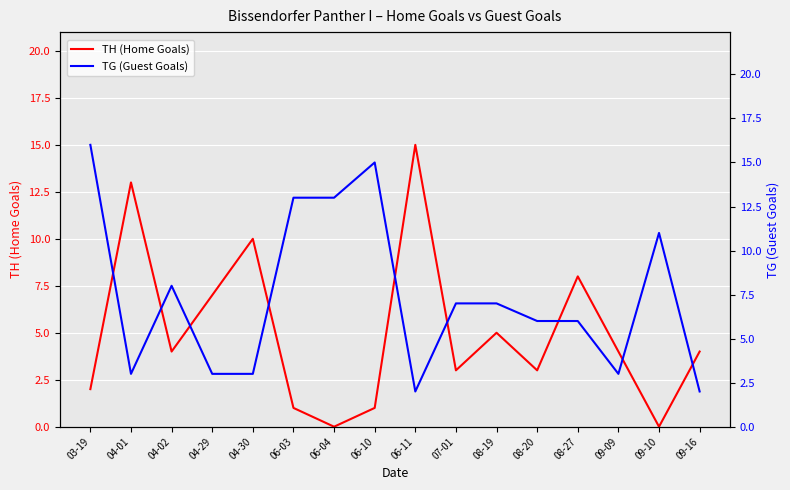

How many values in the TH (Home Goals) series are below 4?

7